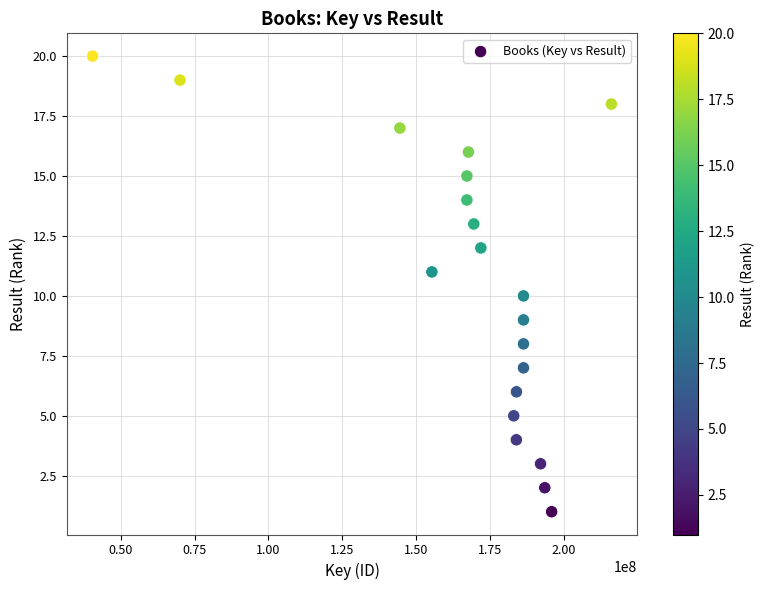

What is the range of Y values (max minus min)?

19